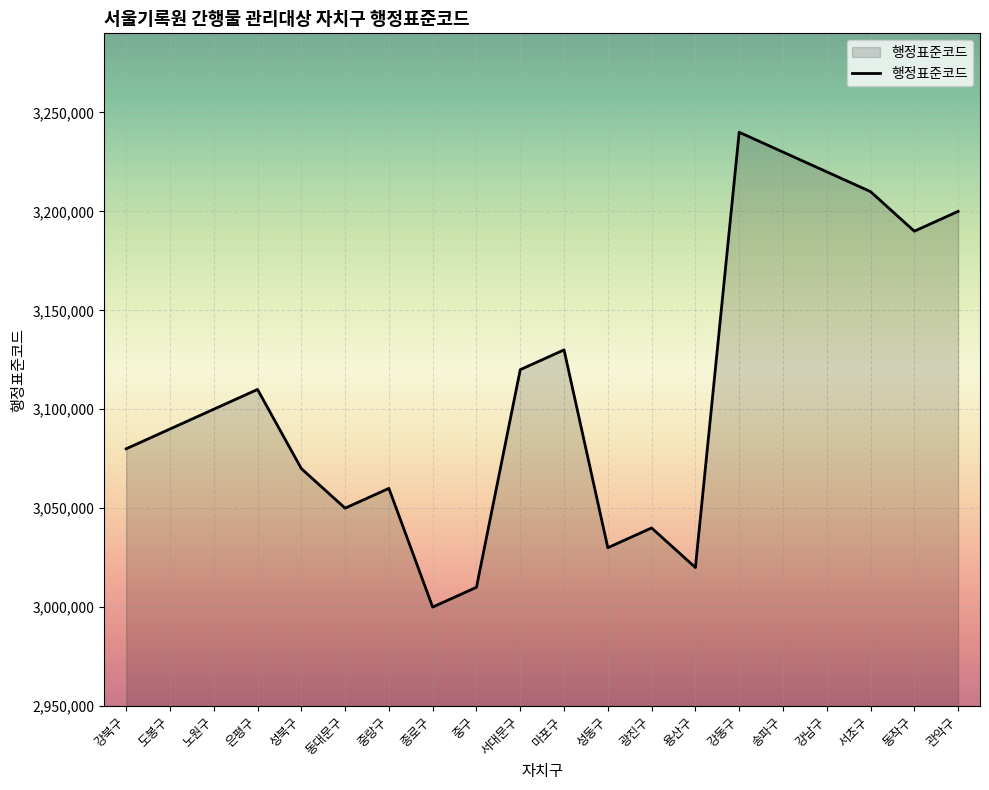

True or false: there are more than 1 points higher than both neighbors.

True